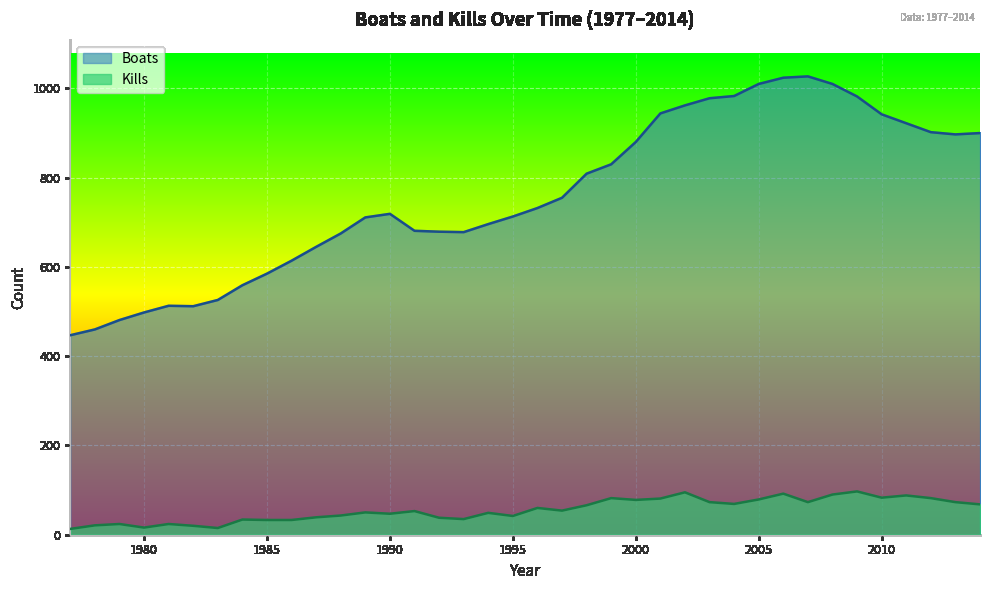

Does the chart display data point markers on the line(s)?

No